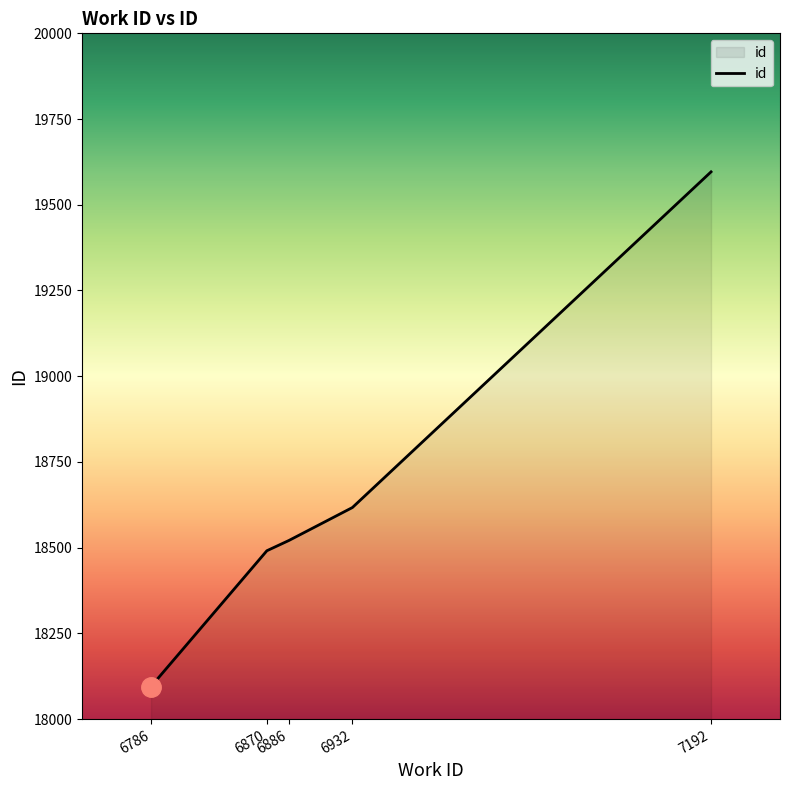

What is the change in value from 6870 to 6932?

+126